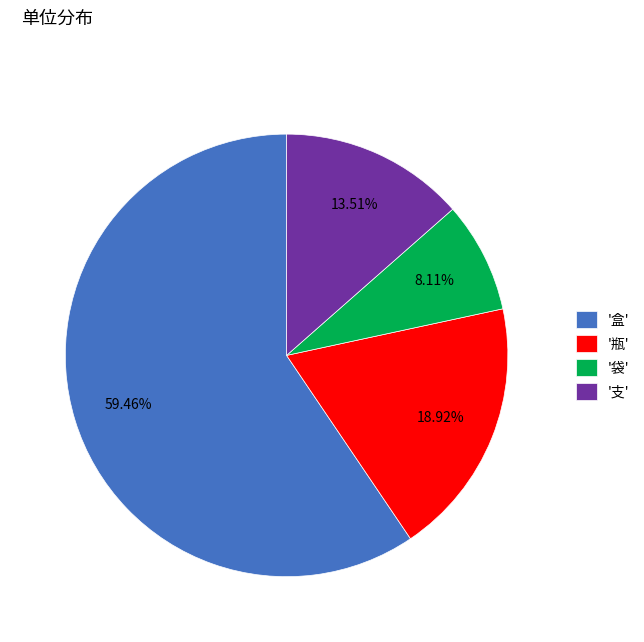

To the nearest percent, what is the average slice percentage?

25%